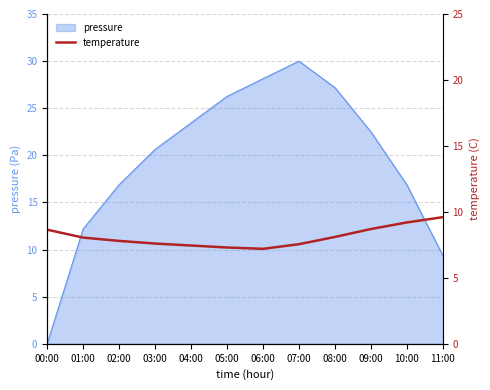

Reading right to left, what are all the values shown in this chart?

9.6	9.2	8.7	8.1	7.5	7.2	7.3	7.5	7.6	7.8	8.1	8.7